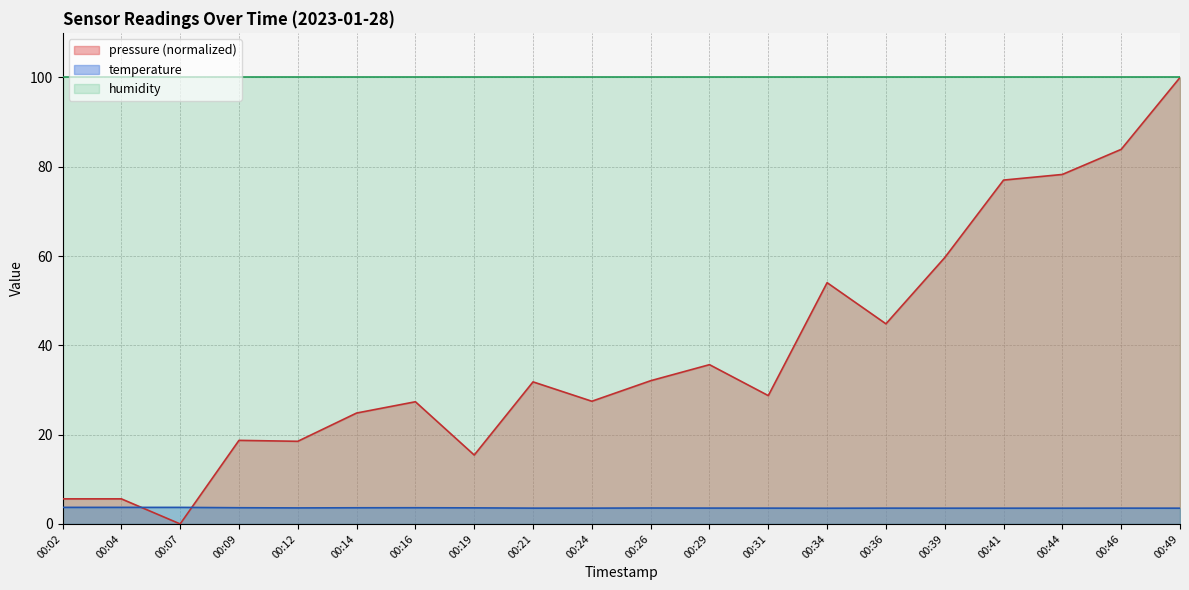

Where is the first local minimum for temperature?

00:12